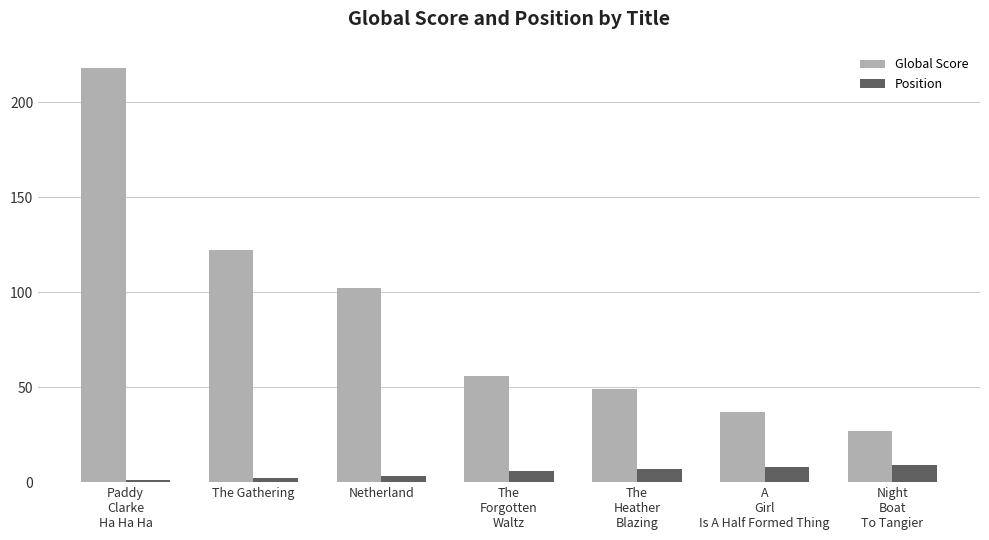

What is the sum of all Global Score values?

611